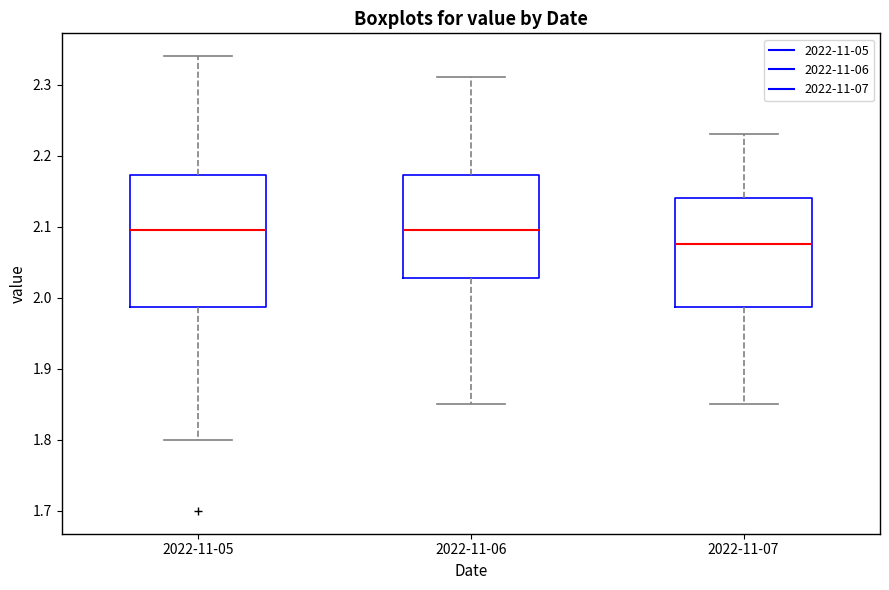

Which box is the tallest, from its lower edge to its upper edge?

2022-11-05